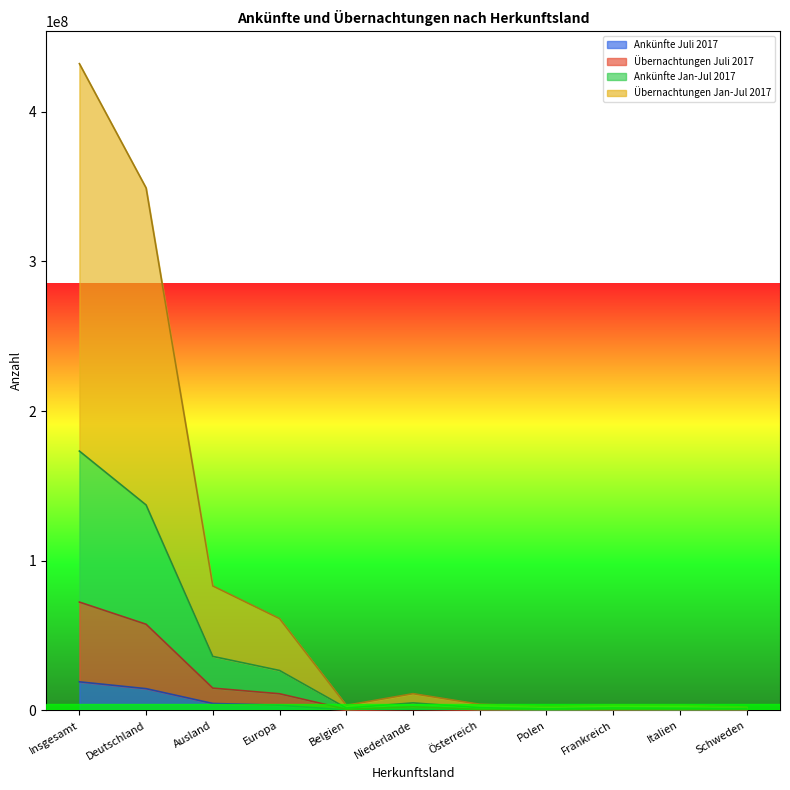

At which category is the sum across all series the highest?

Insgesamt